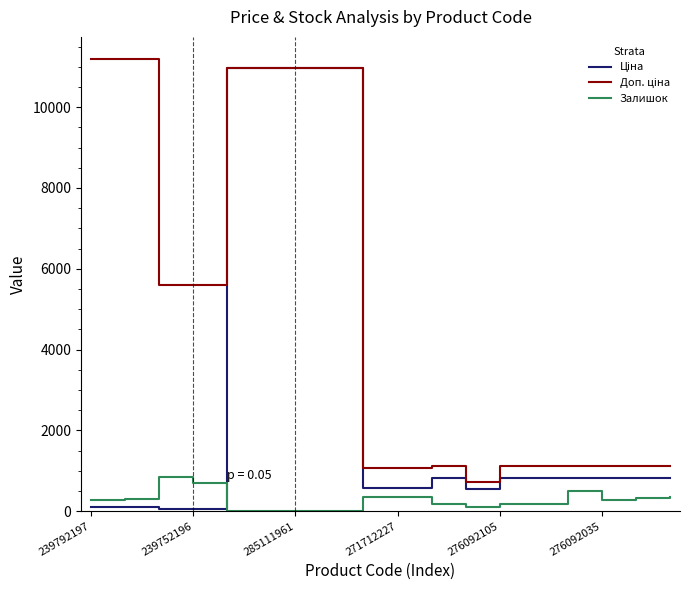

What is the maximum value for Залишок?

845.0